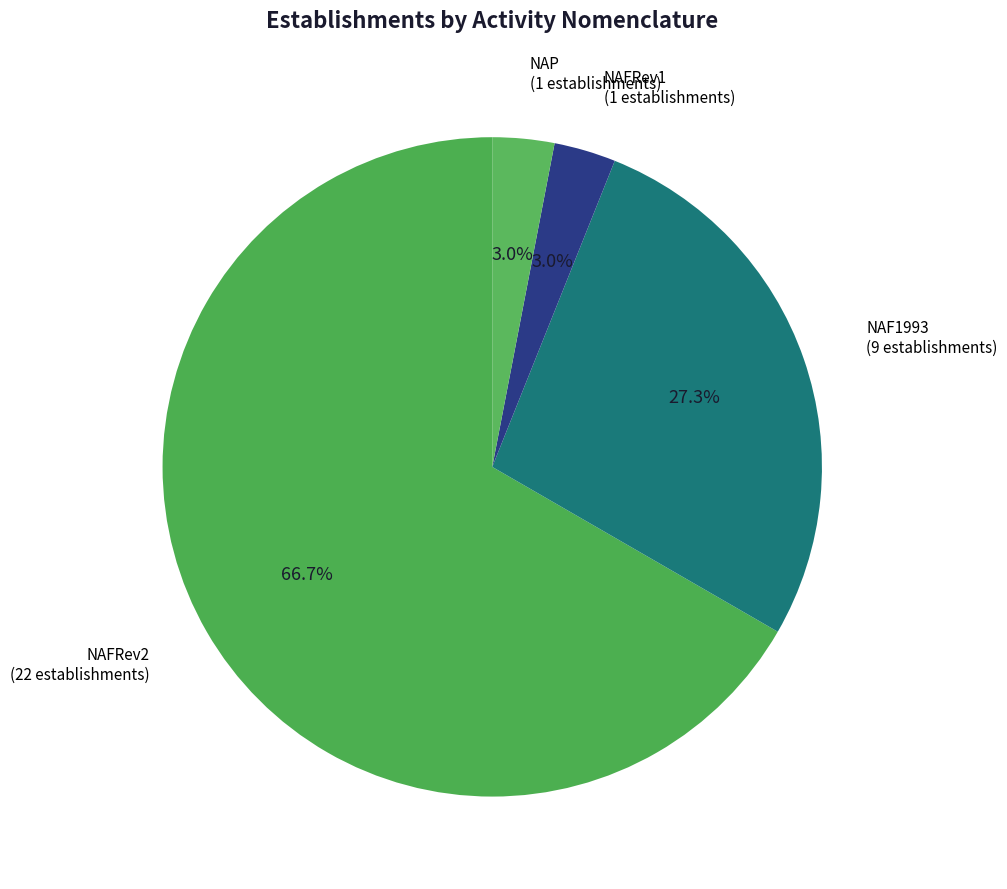

Does any single category account for the majority?

Yes